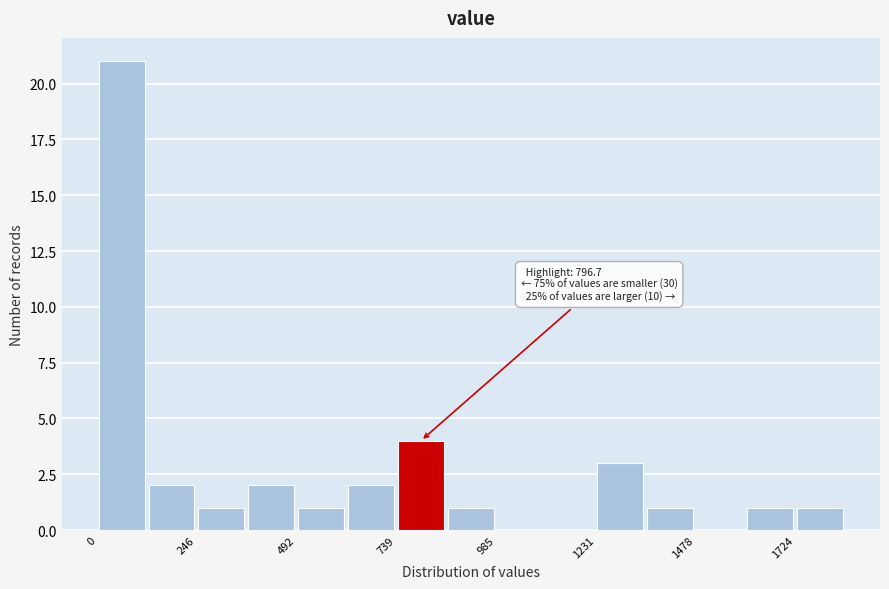

Around what value on the x-axis is the tallest bar? Give the approximate position of its centre, as read against the axis.

50